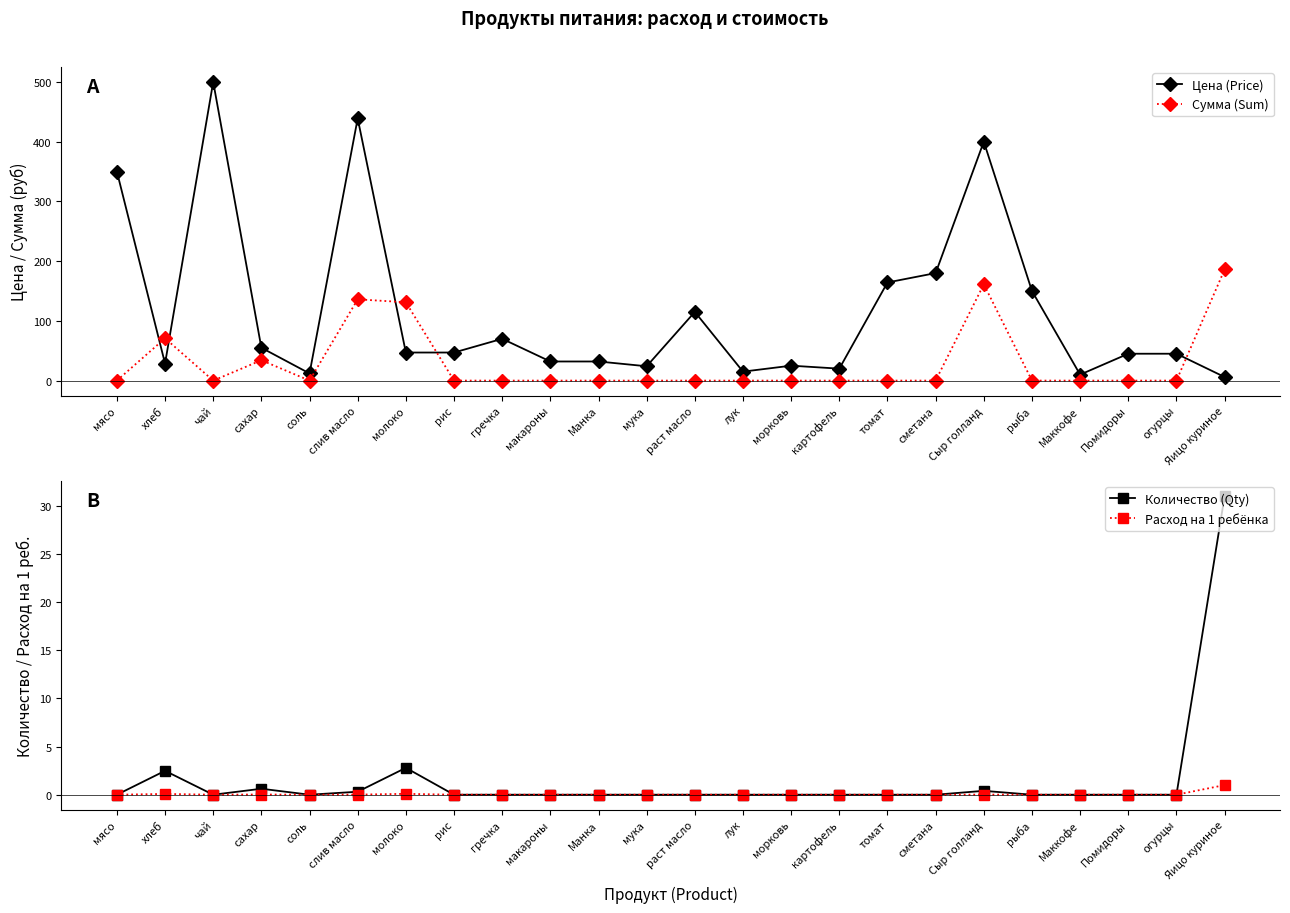

At which category is the sum across all series the highest?

слив масло